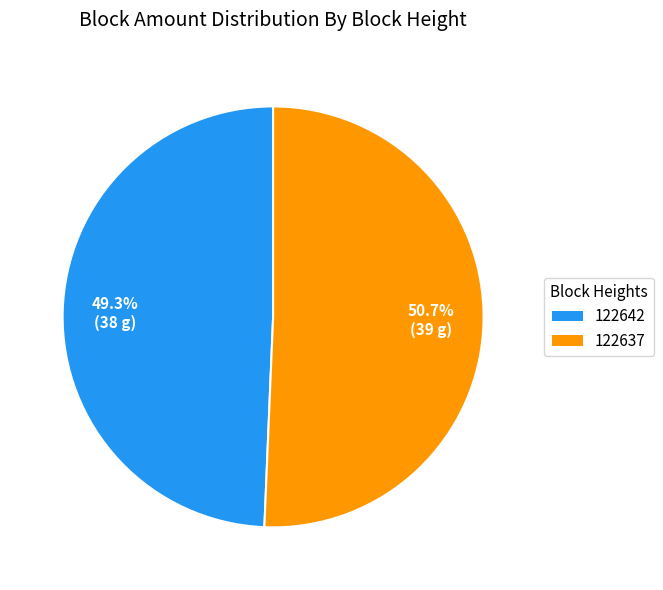

Is 122637 the majority of the pie?

Yes